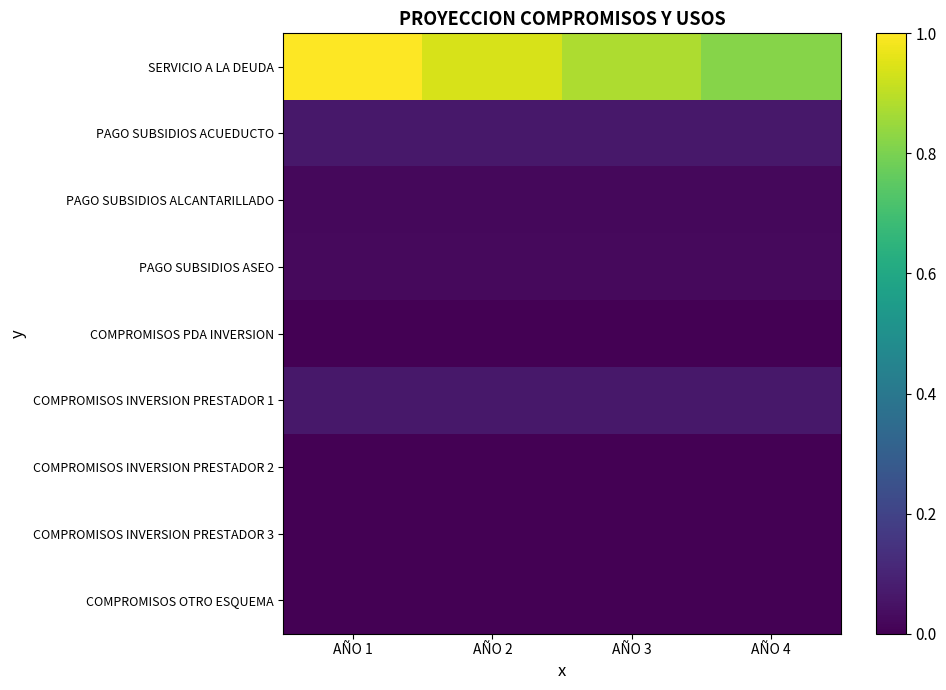

What is the total value across all series at AÑO 2?

1.1